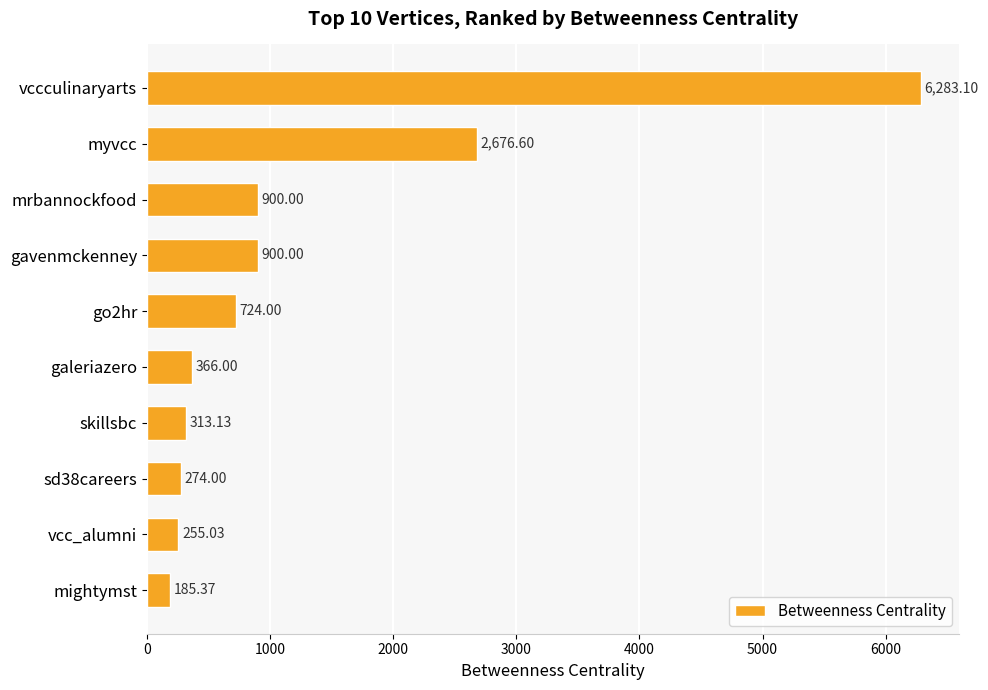

What is the change in value from vccculinaryarts to mrbannockfood?

-5383.1